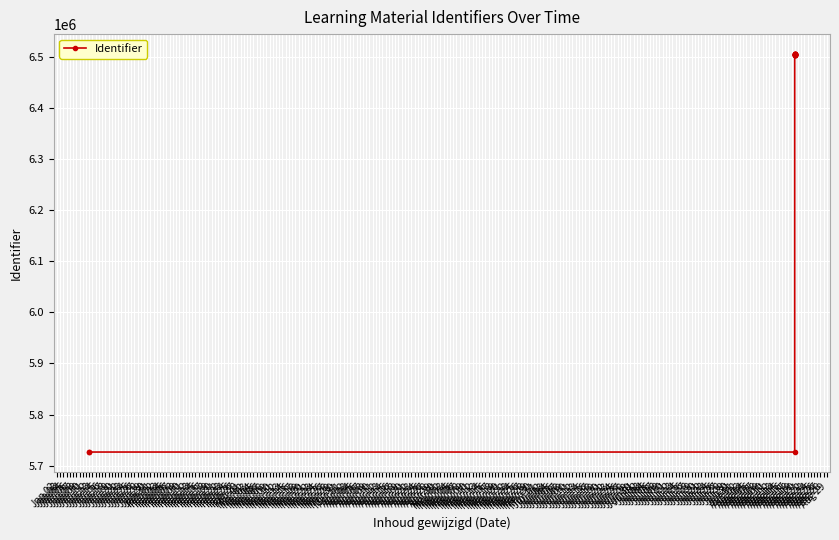

At which label does the data first exceed 6503647?

Aug 19